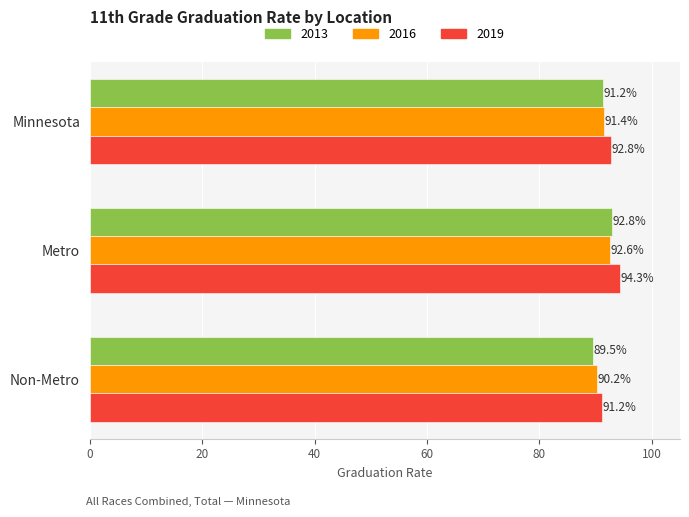

Count the 2013 values in the range 89 to 92.

2